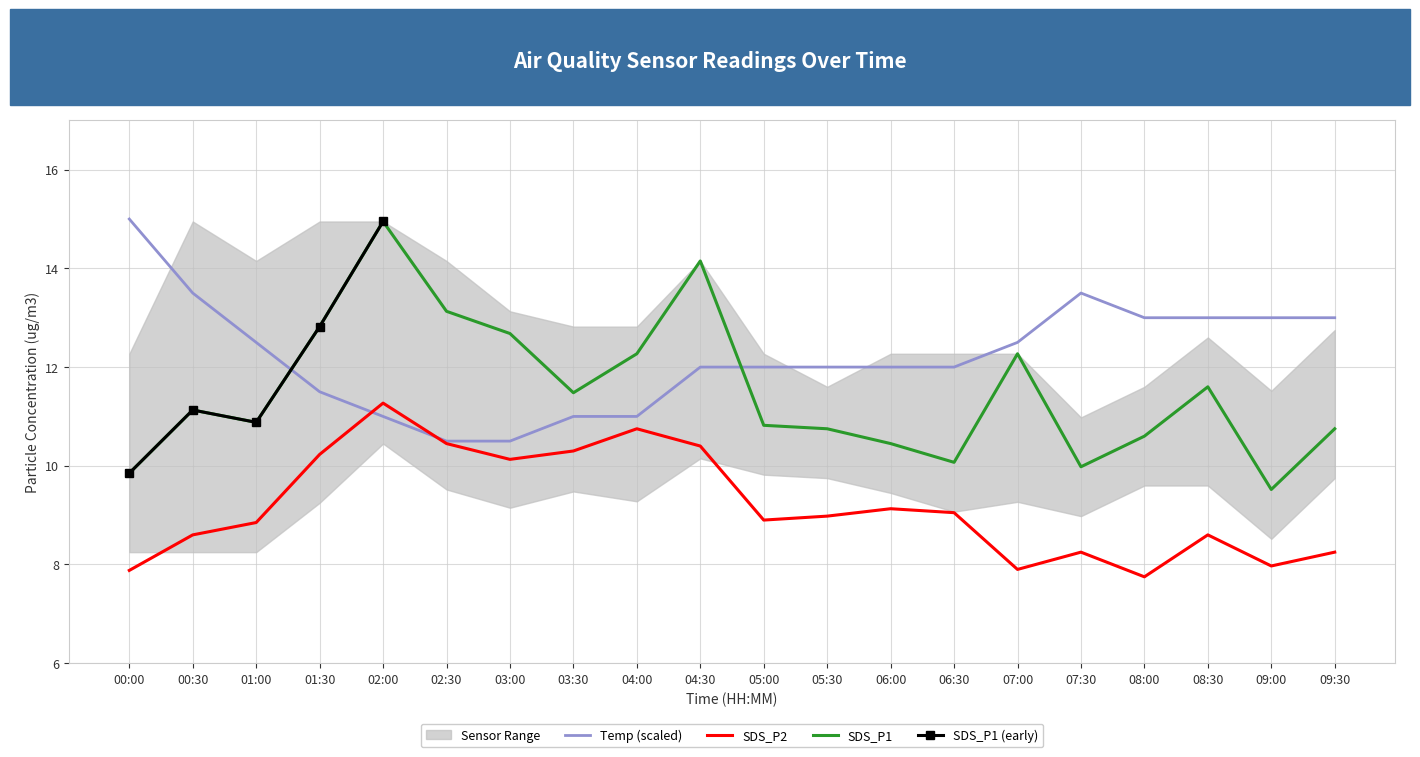

How many values in the SDS_P2 series exceed 8?

16